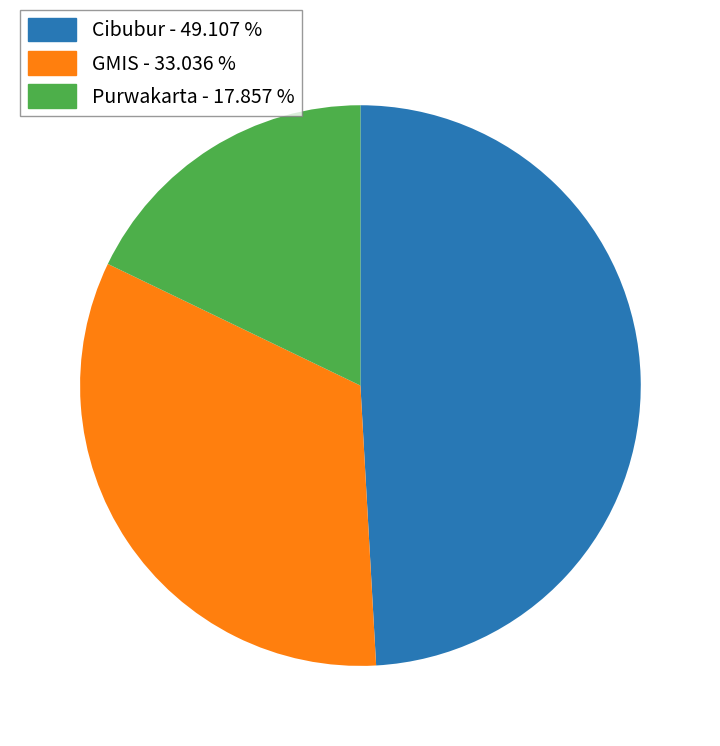

Is there a majority slice in this chart?

No